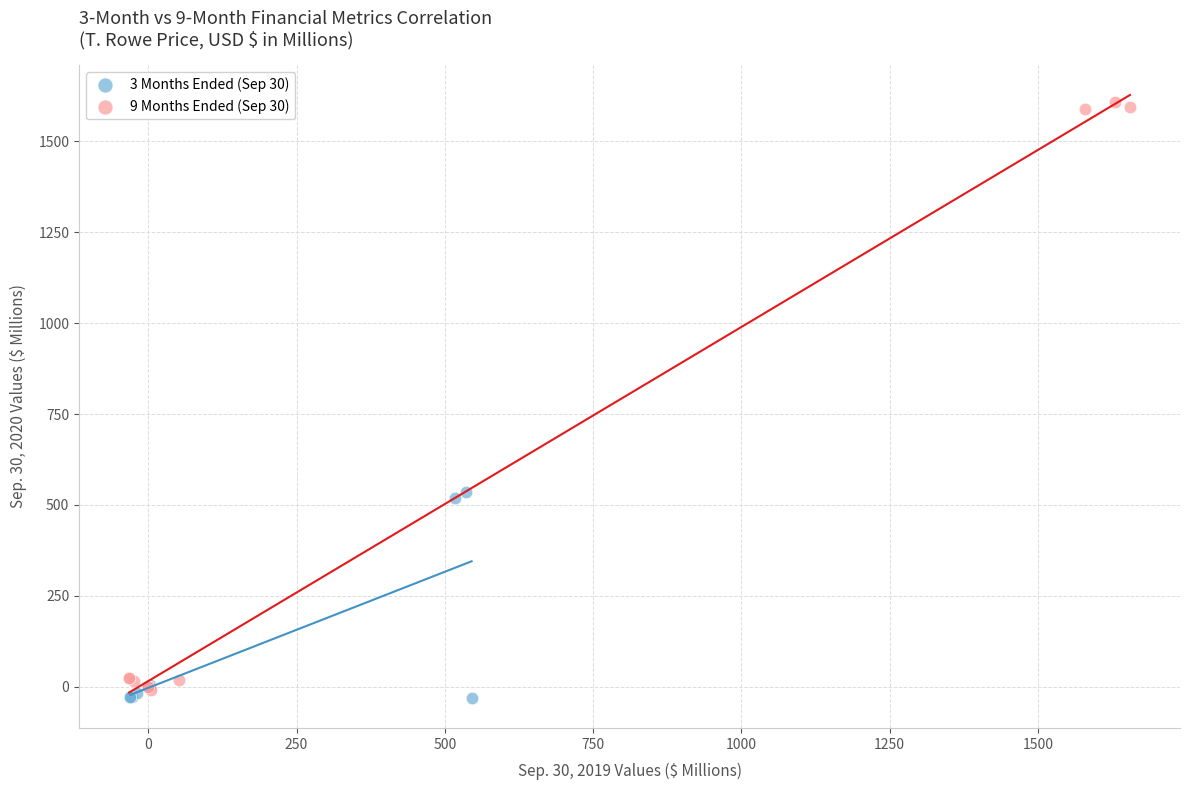

Which series reaches the maximum Y coordinate?

9 Months Ended (Sep 30)